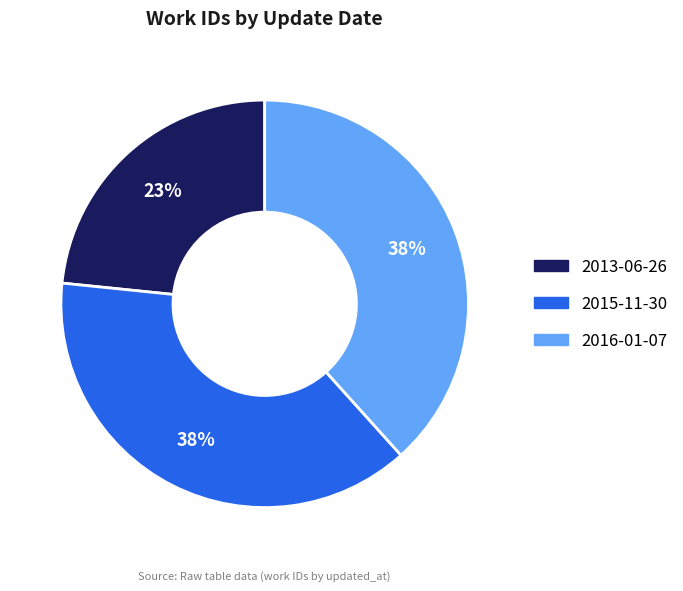

Approximately how many times larger is the value at 2016-01-07 compared to 2015-11-30?

1.0